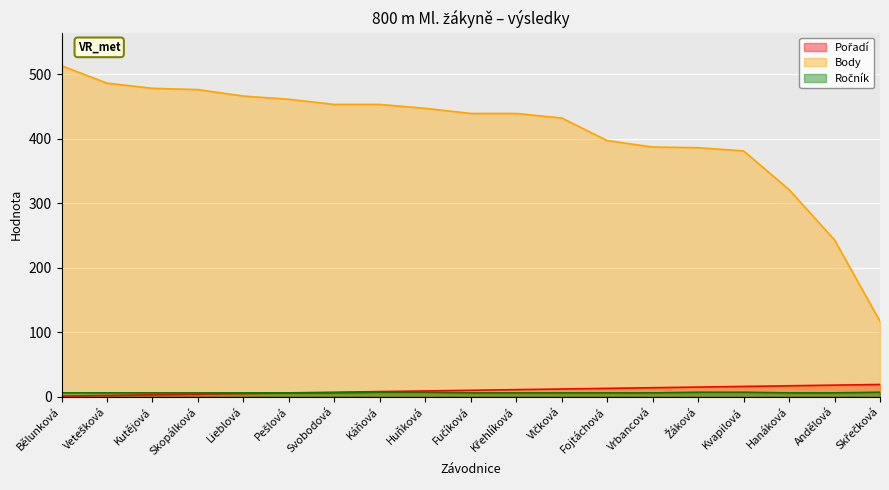

How many values in the Ročník series exceed 6?

5